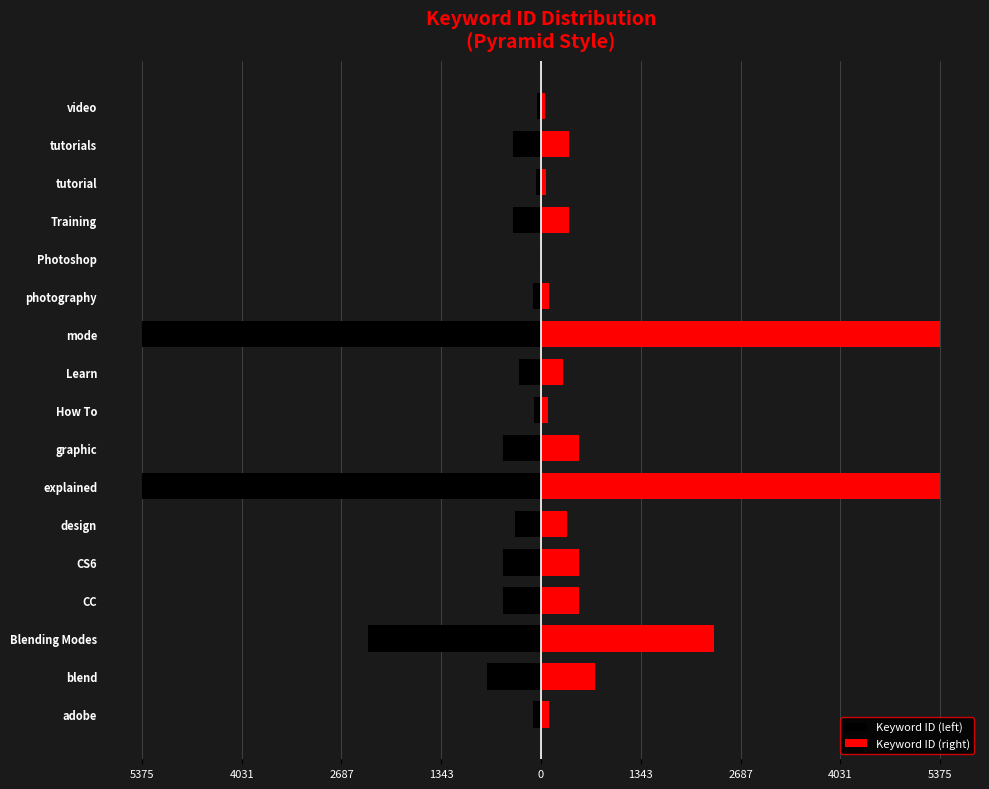

What is the greatest value displayed?

5375